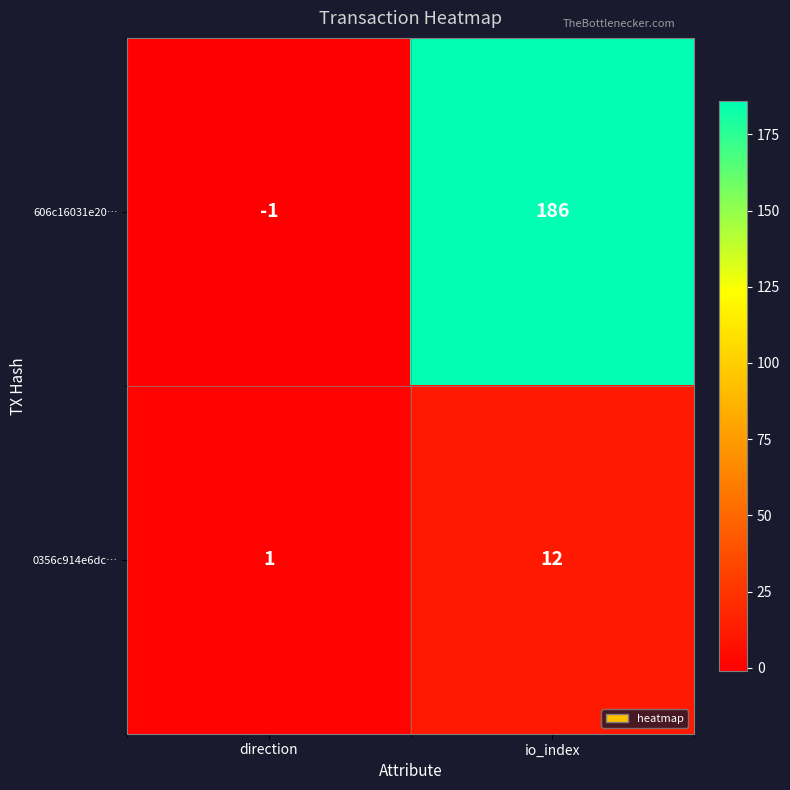

List the series in order of their overall mean, lowest first.

0356c914e6dc…, 606c16031e20…